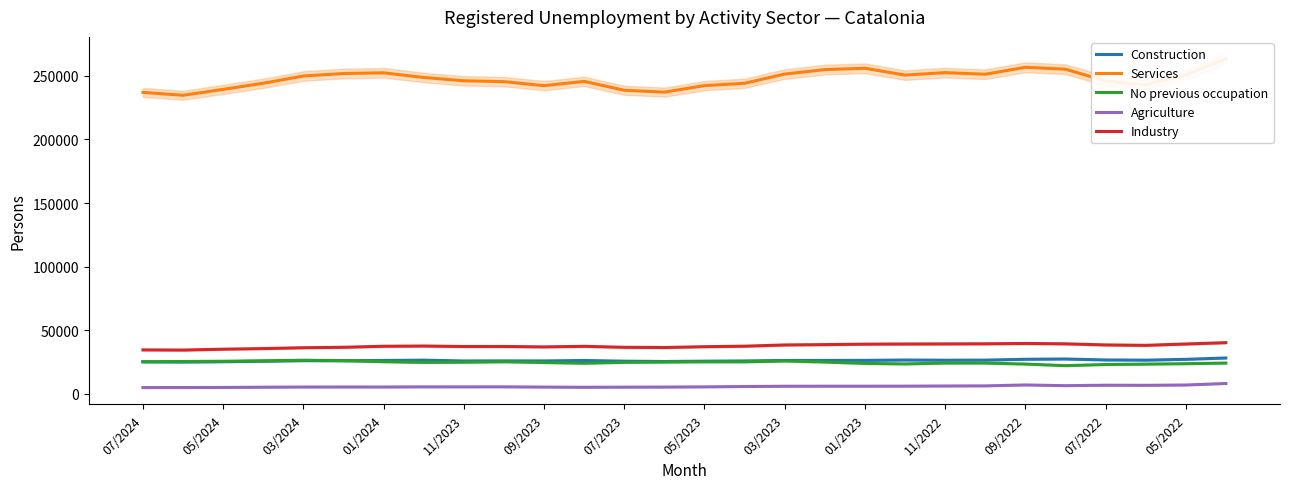

True or false: Construction and Industry cross at least once.

False